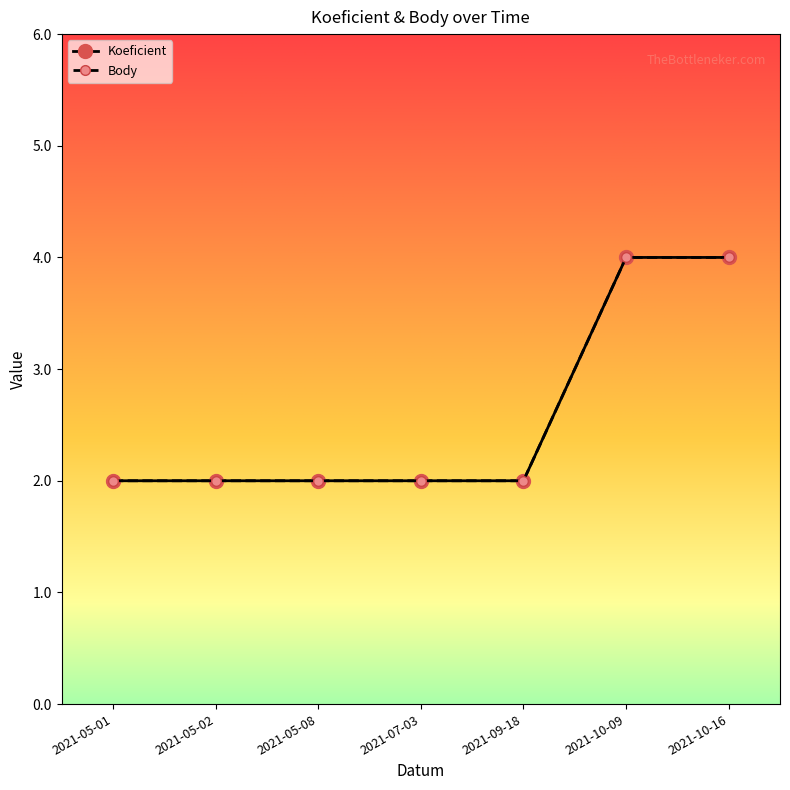

What value does the Koeficient series have at 2021-05-08?

2